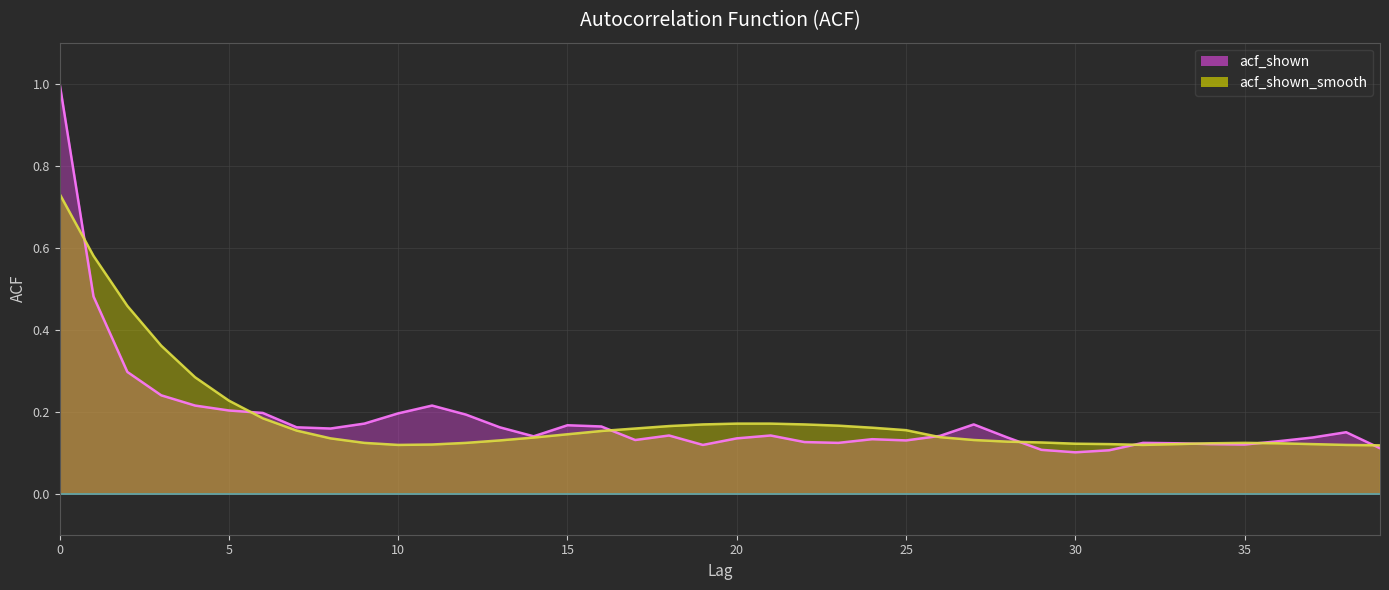

Which series has the widest spread of values?

acf_shown